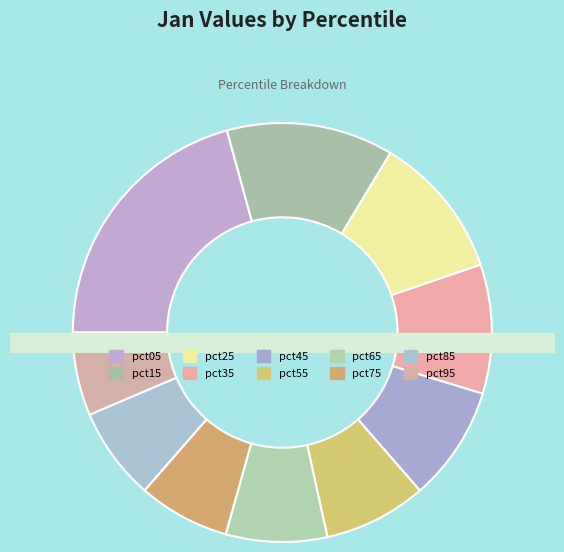

What percentage is the pct85 slice, to the nearest percent?

7%